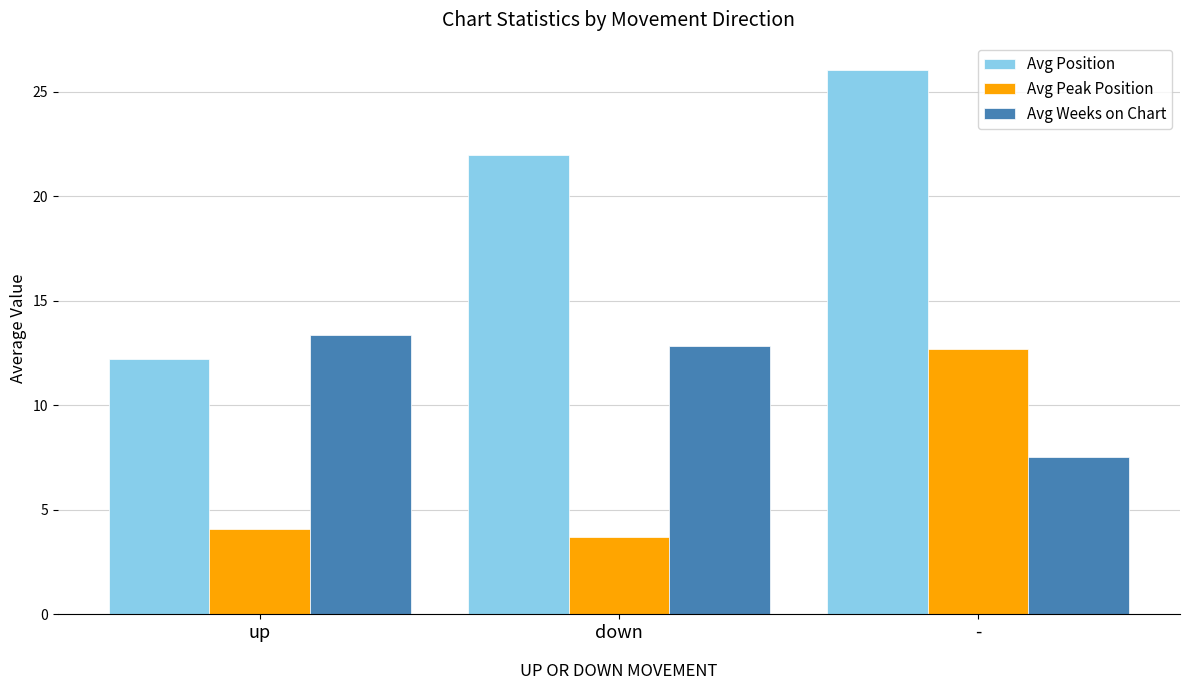

Is it true that Avg Peak Position equals 3.7 at down?

True